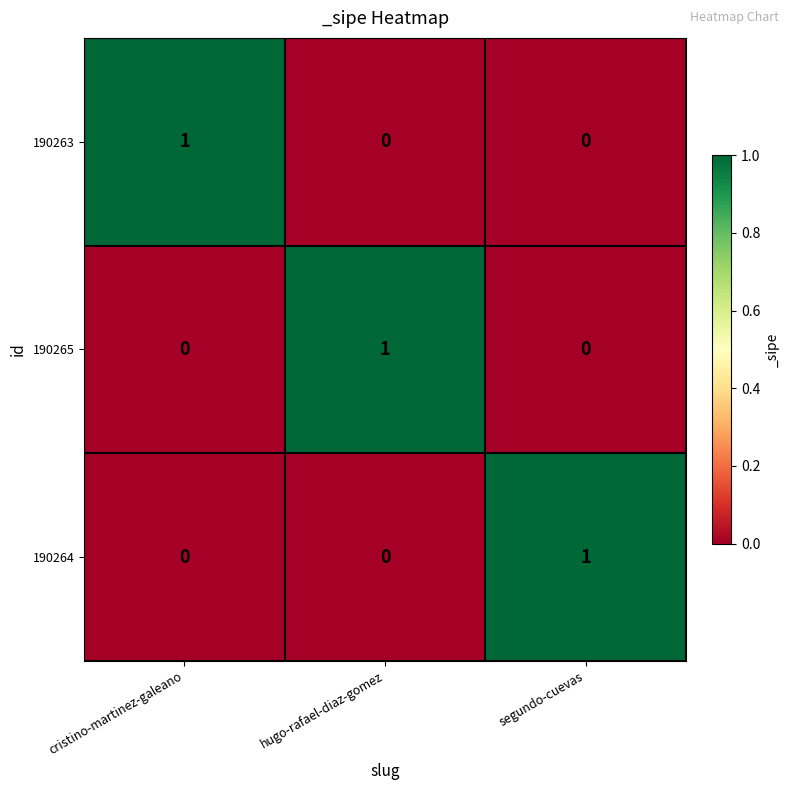

Count the 190264 values in the range 0 to 1.

3